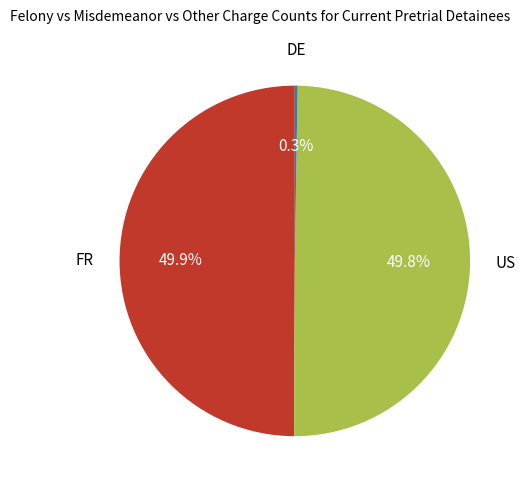

How many slices are in this pie chart?

3